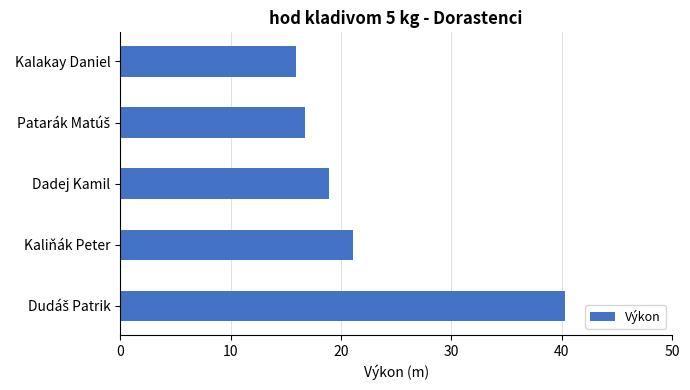

The chart shows a value of 18.9 at Dadej Kamil. True or false?

True